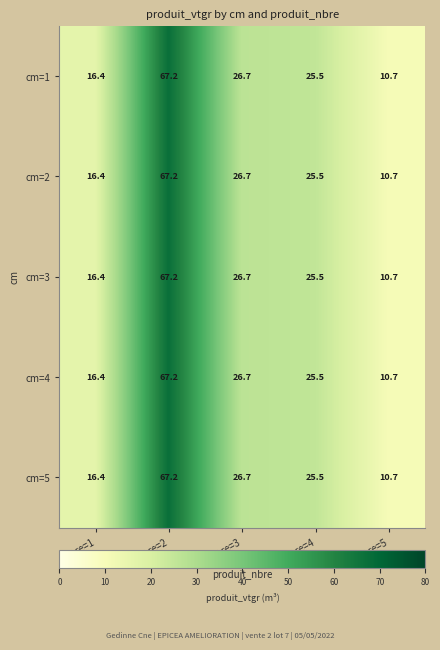

The cm=4 series shows 25.5 at pnbre=4. True or false?

True